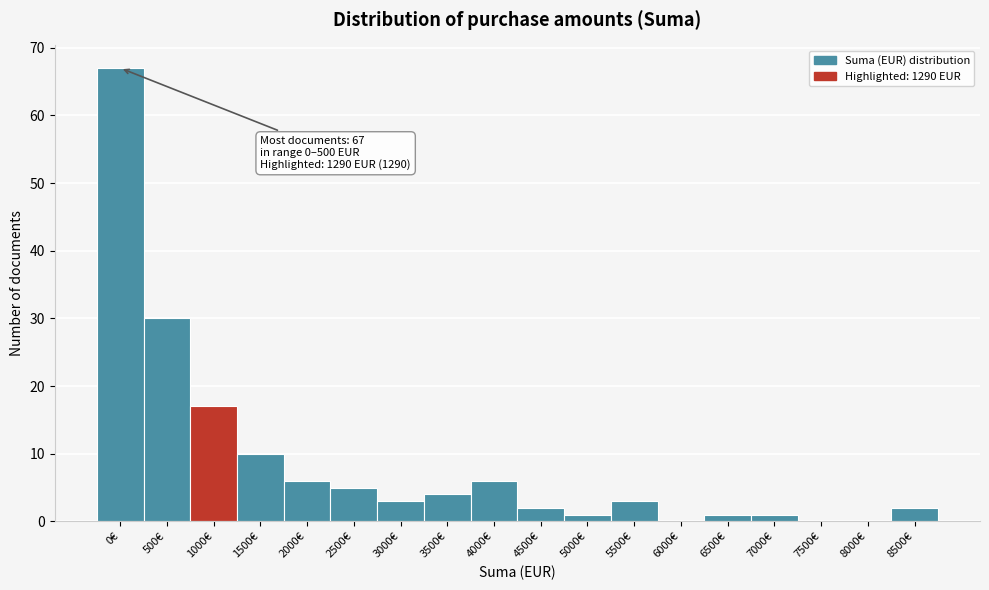

Reading left to right, list all the values displayed in this chart.

0€=67	500€=30	1000€=17	1500€=10	2000€=6	2500€=5	3000€=3	3500€=4	4000€=6	4500€=2	5000€=1	5500€=3	6000€=0	6500€=1	7000€=1	7500€=0	8000€=0	8500€=2